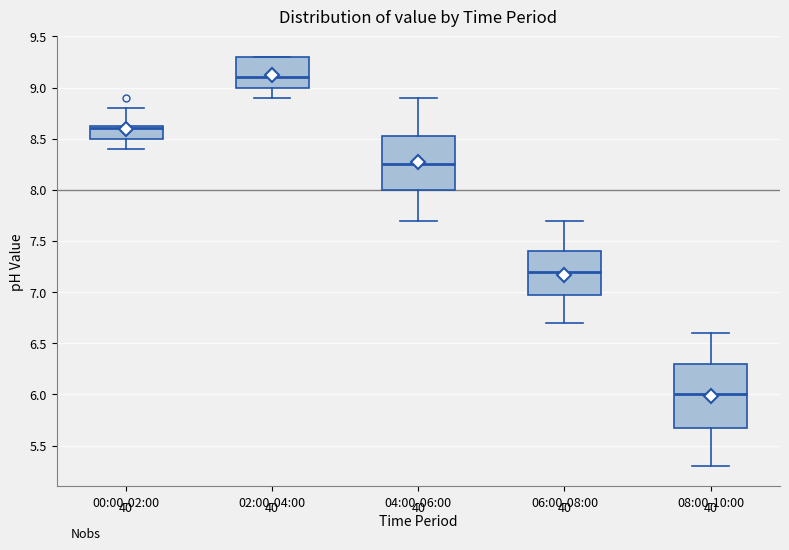

Where is the lower edge of the box for 00:00-02:00 on the y-axis? The values are not printed on the chart, so give them approximately, as read against the axis.

8.50